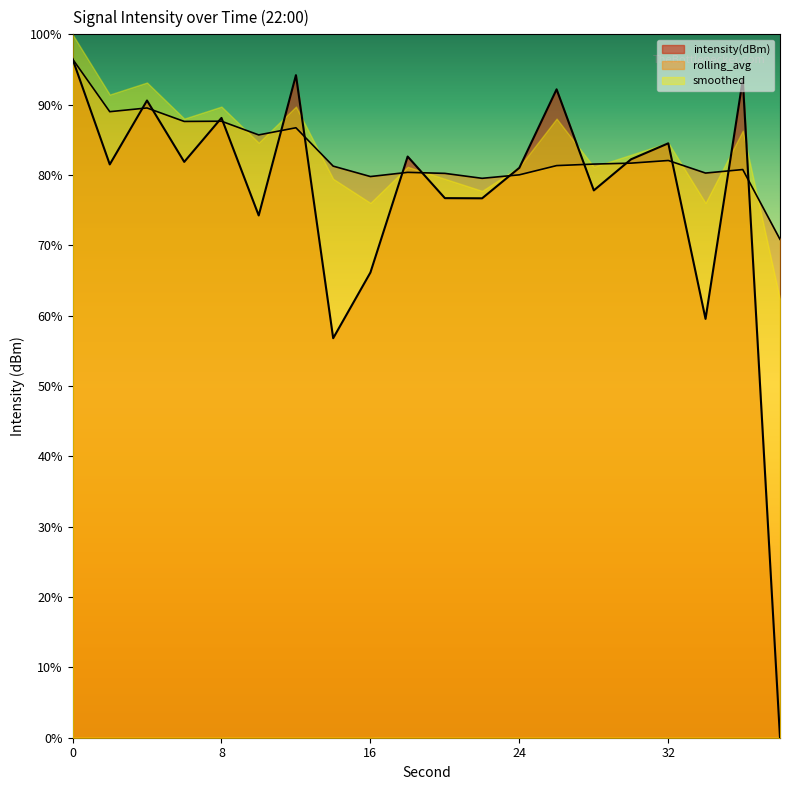

The rolling_avg series shows 87.6 at 8. True or false?

True